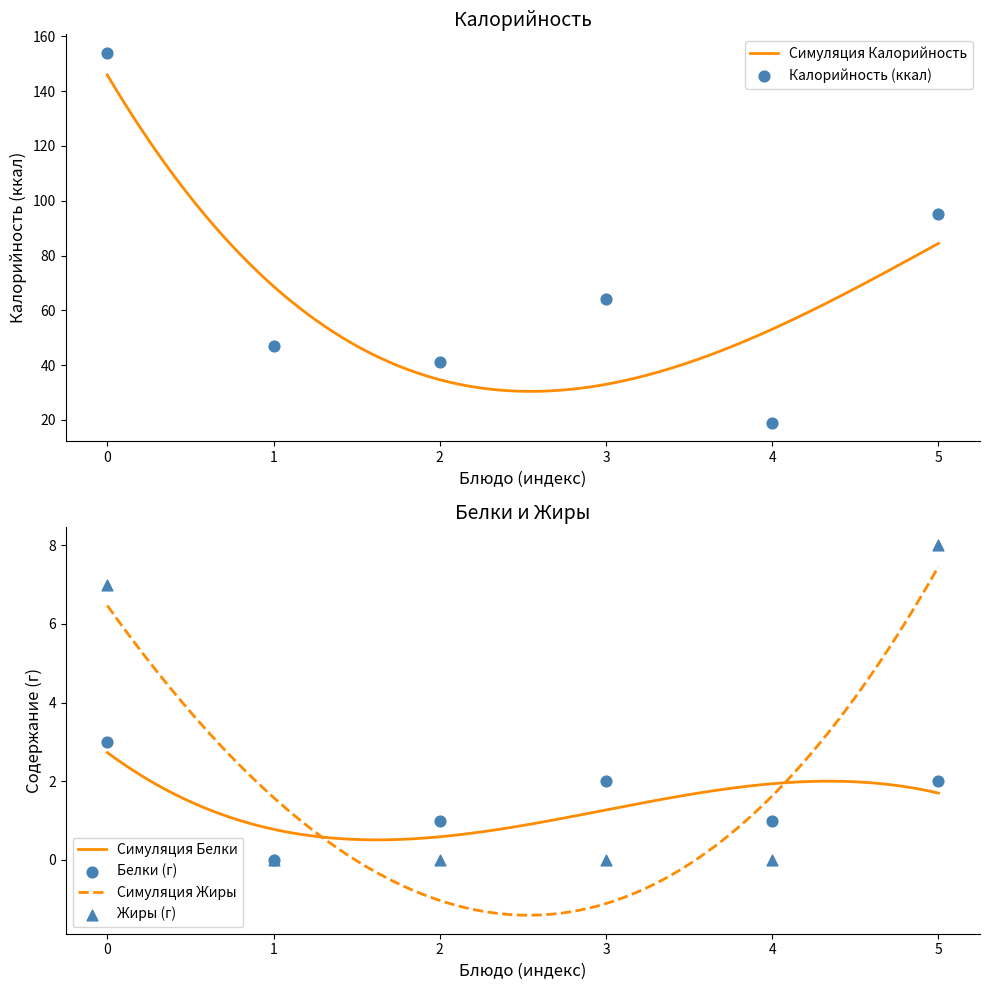

What are all the series names shown in the legend?

Калорийность, Белки, Жиры